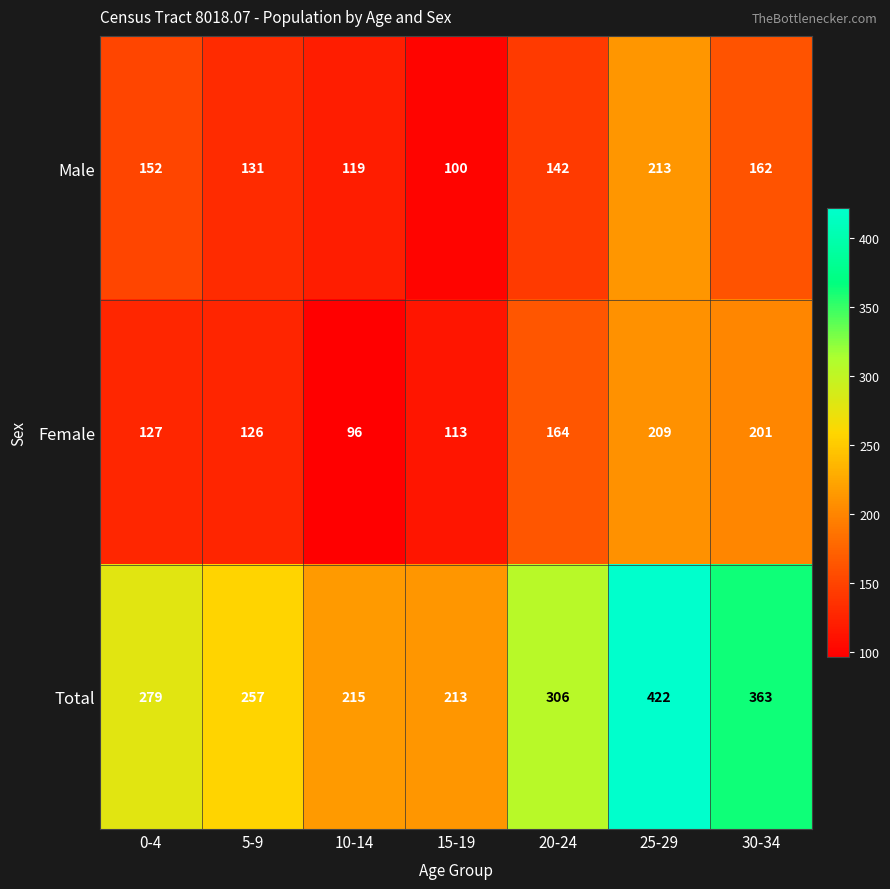

What is the difference between the Total values at 30-34 and 15-19?

150